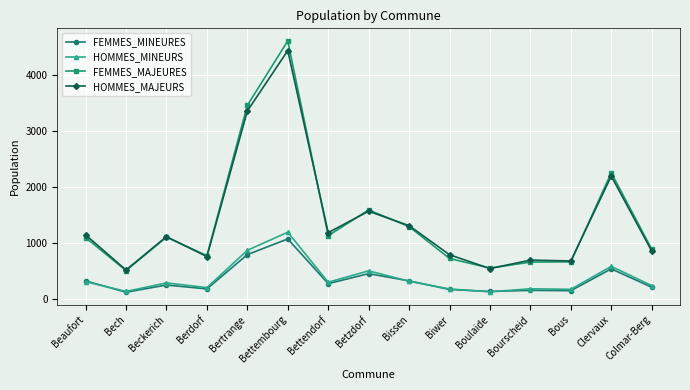

Rank the series at Bertrange from highest to lowest value.

FEMMES_MAJEURES, HOMMES_MAJEURS, HOMMES_MINEURS, FEMMES_MINEURES